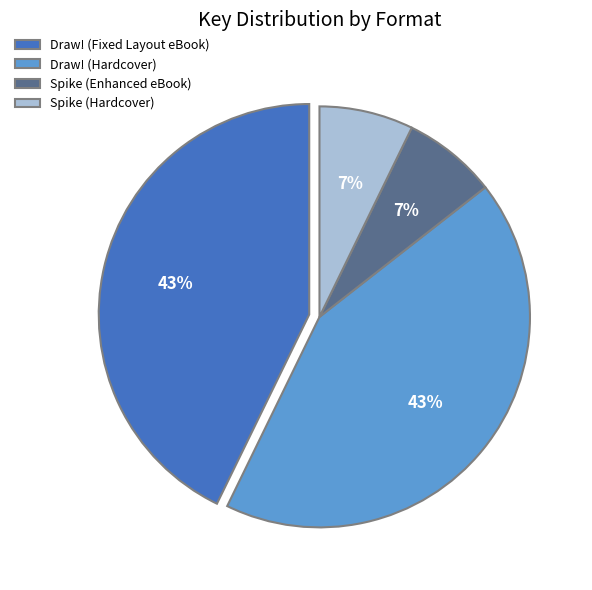

To the nearest percent, what percentage of the pie is Draw! (Hardcover)?

43%